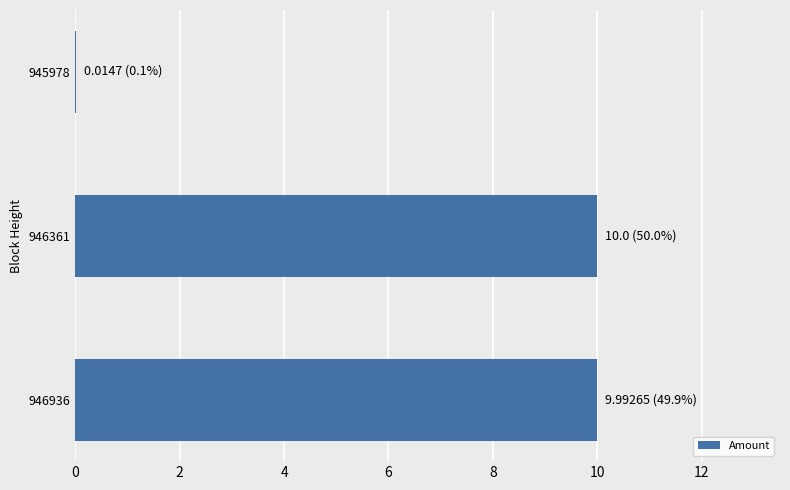

What is the greatest value displayed?

10.0